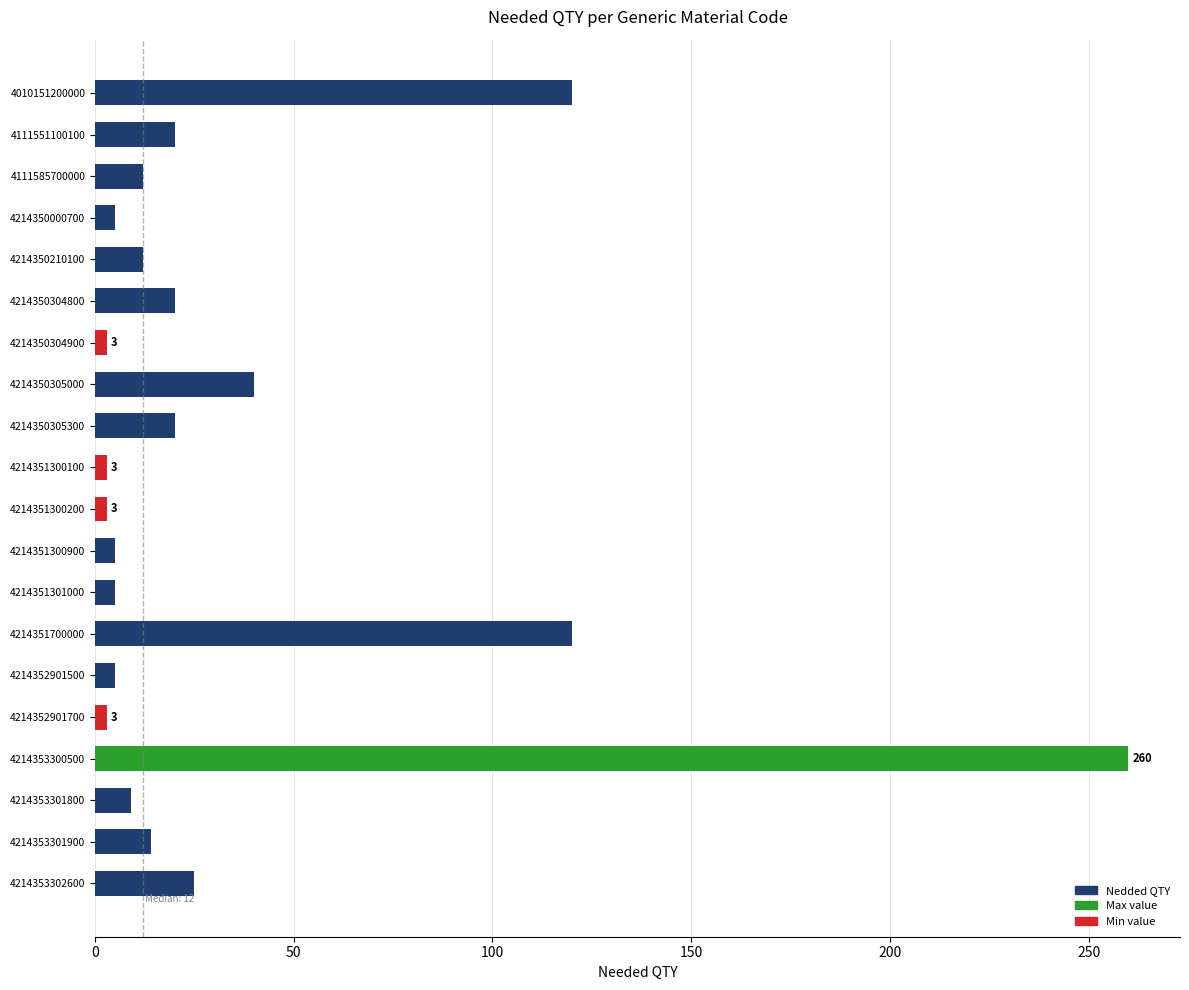

What is the difference between the second highest and second lowest values?

117